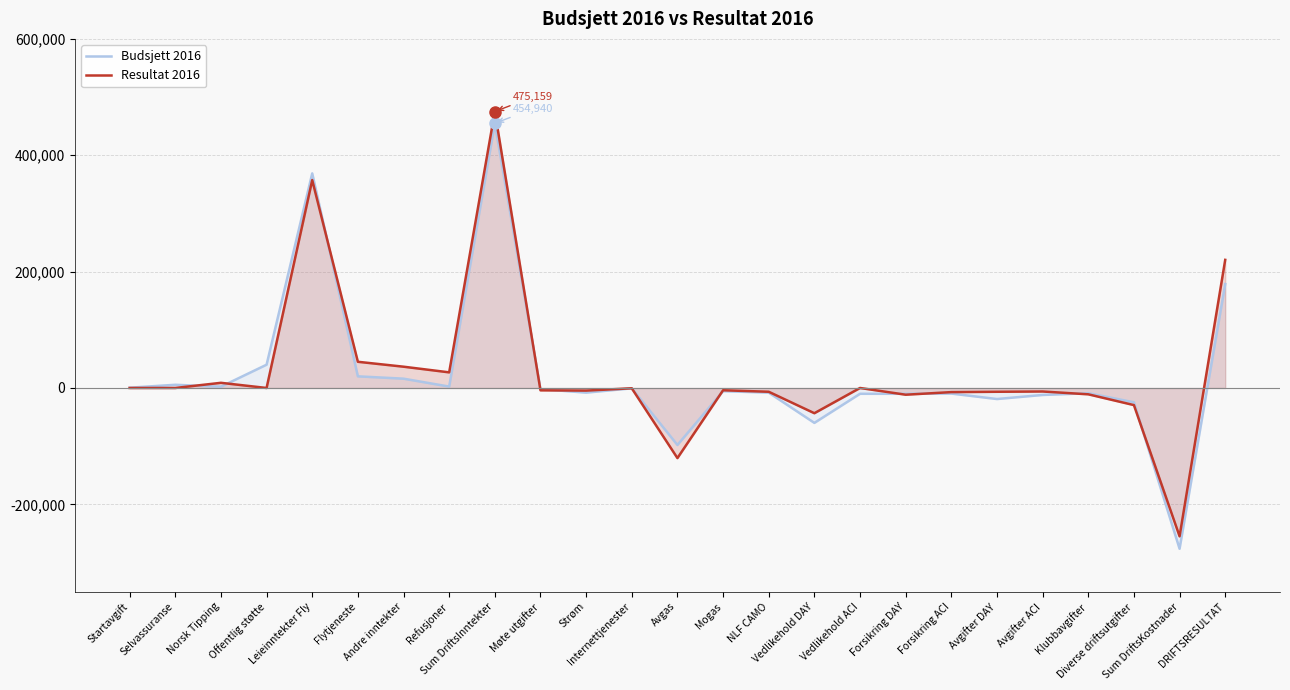

Reading right to left, what are all the values shown in this chart?

Budsjett 2016: DRIFTSRESULTAT=178616.0	Sum DriftsKostnader=-276324.0	Diverse driftsutgifter=-24614.0	Klubbavgifter=-9000.0	Avgifter ACI=-12000.0	Avgifter DAY=-19000.0	Forsikring ACI=-9600.0	Forsikring DAY=-10000.0	Vedlikehold ACI=-10000.0	Vedlikehold DAY=-60000.0	NLF CAMO=-8000.0	Mogas=-5510.0	Avgas=-98000.0	Internettjenester=-600.0	Strøm=-8000.0	Møte utgifter=-2000.0	Sum DriftsInntekter=454940.0	Refusjoner=2400.0	Andre inntekter=16000.0	Flytjeneste=20000.0	Leieinntekter Fly=368820.0	Offentlig støtte=40000.0	Norsk Tipping=2220.0	Selvassuranse=5500.0	Startavgift=500.0
Resultat 2016: DRIFTSRESULTAT=220200.6	Sum DriftsKostnader=-254958.7	Diverse driftsutgifter=-29439.9	Klubbavgifter=-10897.0	Avgifter ACI=-6036.2	Avgifter DAY=-6521.1	Forsikring ACI=-7111.0	Forsikring DAY=-11576.0	Vedlikehold ACI=0.0	Vedlikehold DAY=-43380.0	NLF CAMO=-6500.0	Mogas=-3913.2	Avgas=-120506.7	Internettjenester=-540.8	Strøm=-4503.5	Møte utgifter=-4033.4	Sum DriftsInntekter=475159.3	Refusjoner=26850.0	Andre inntekter=36581.0	Flytjeneste=45025.0	Leieinntekter Fly=357324.0	Offentlig støtte=0.0	Norsk Tipping=8879.3	Selvassuranse=0.0	Startavgift=0.0